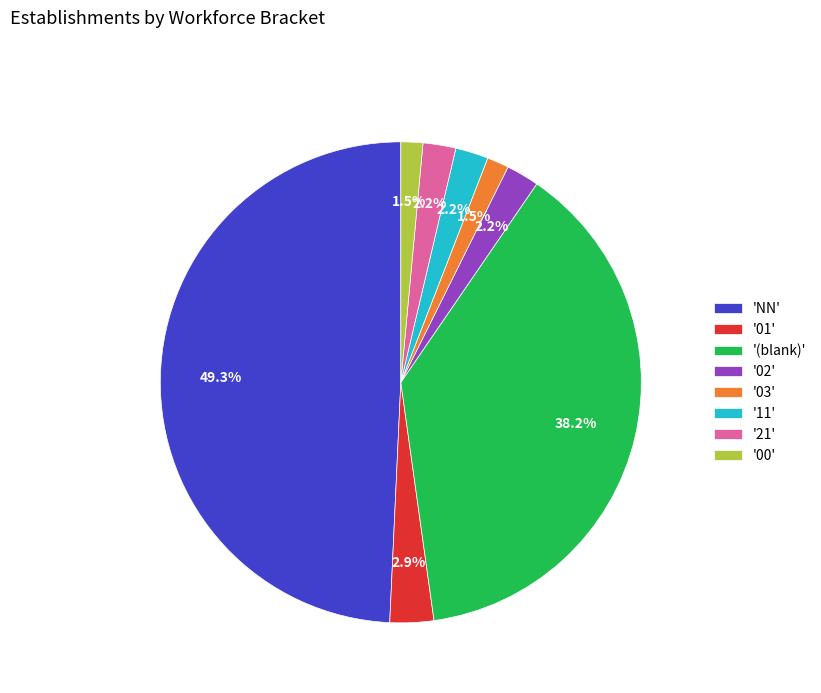

What is the ratio of the value at '03' to the value at '02'?

0.7